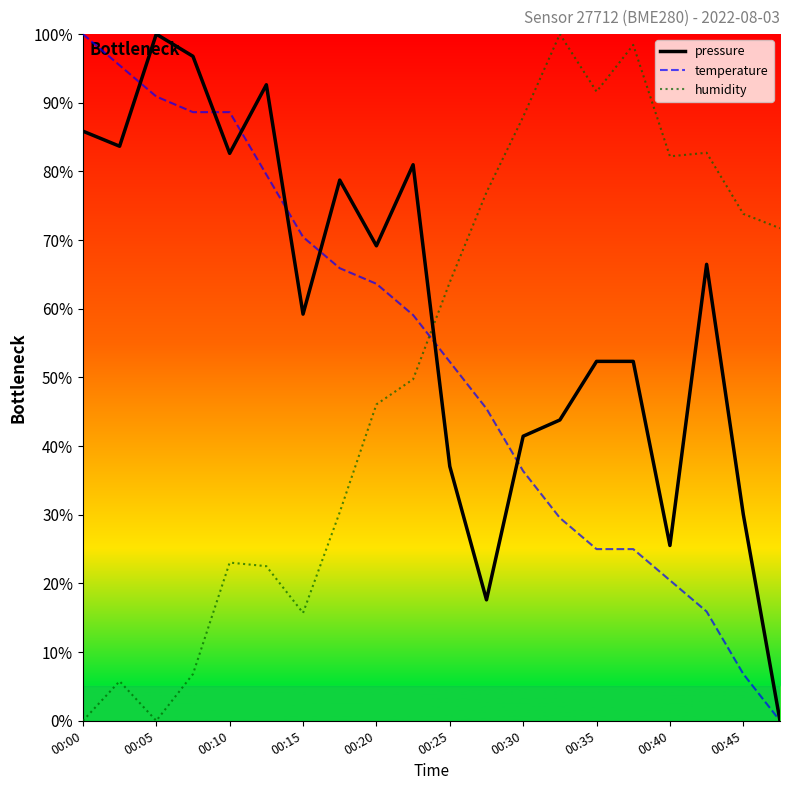

How many values in pressure are above zero?

19